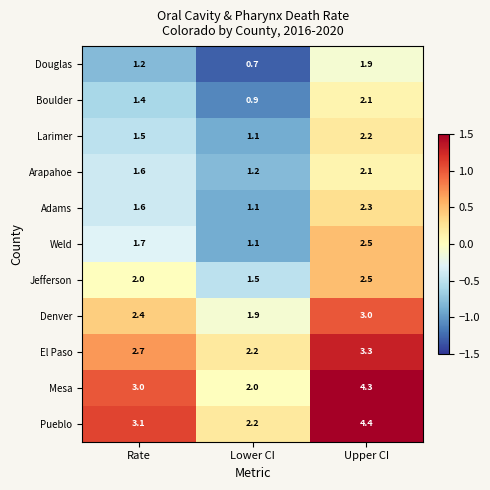

What value does the Douglas series have at Lower CI?

0.7